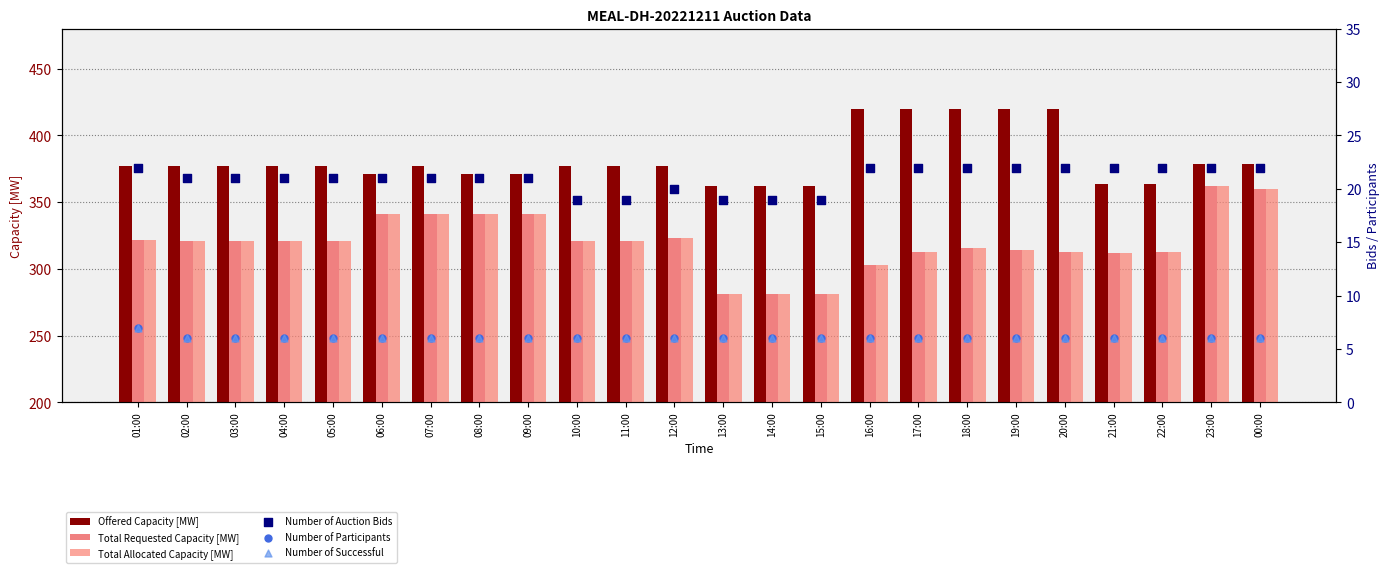

What is the total value across all series at 02:00?

1052